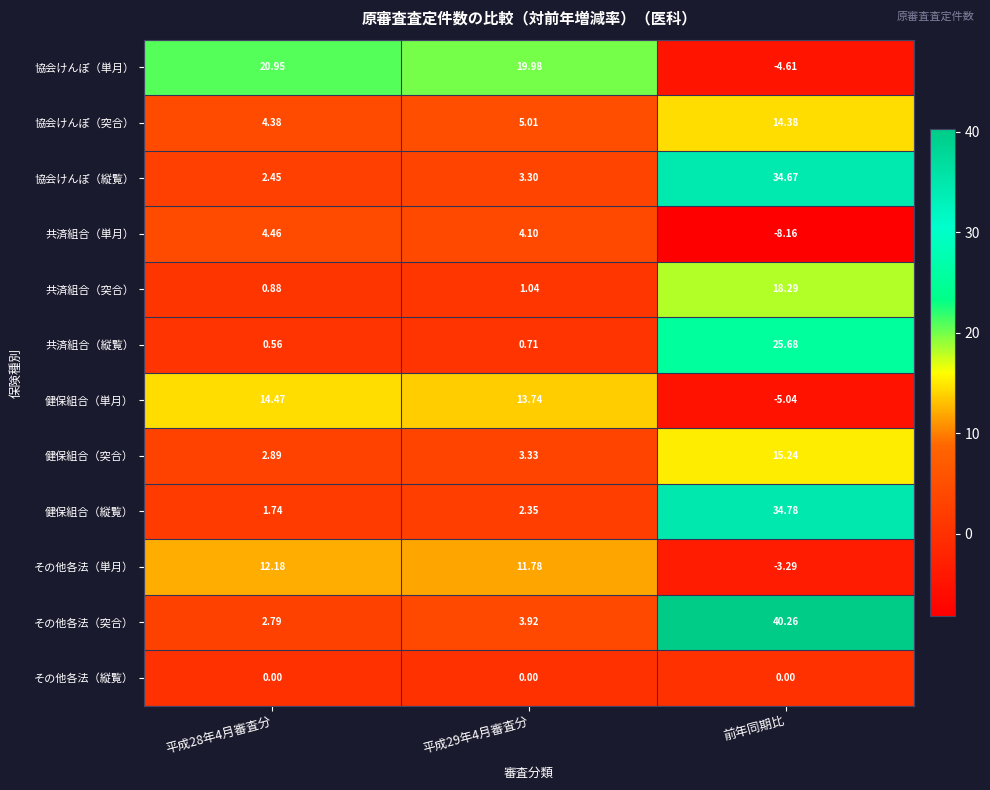

Which series changed the most between 平成28年4月審査分 and 前年同期比?

その他各法（突合）